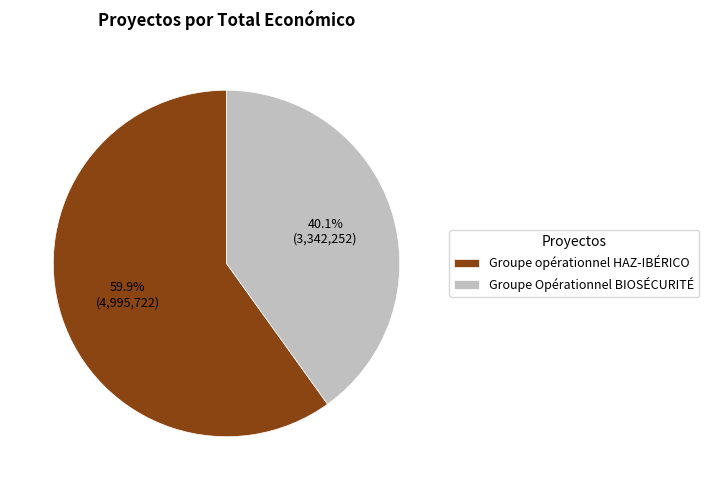

To the nearest percent, what percentage of the pie is Groupe opérationnel HAZ-IBÉRICO?

60%